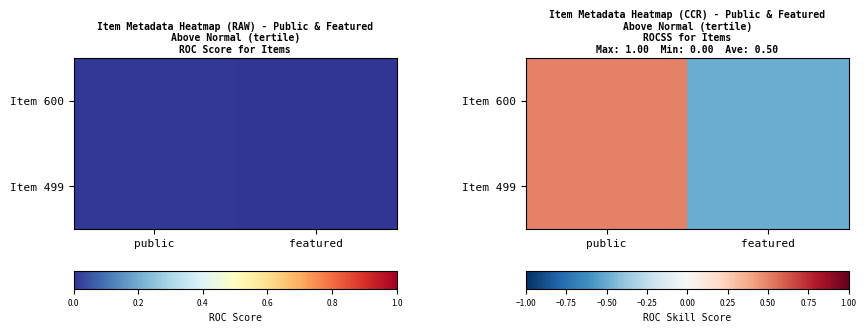

Is the value of Item 499 at public greater than the value of Item 600 at public?

No